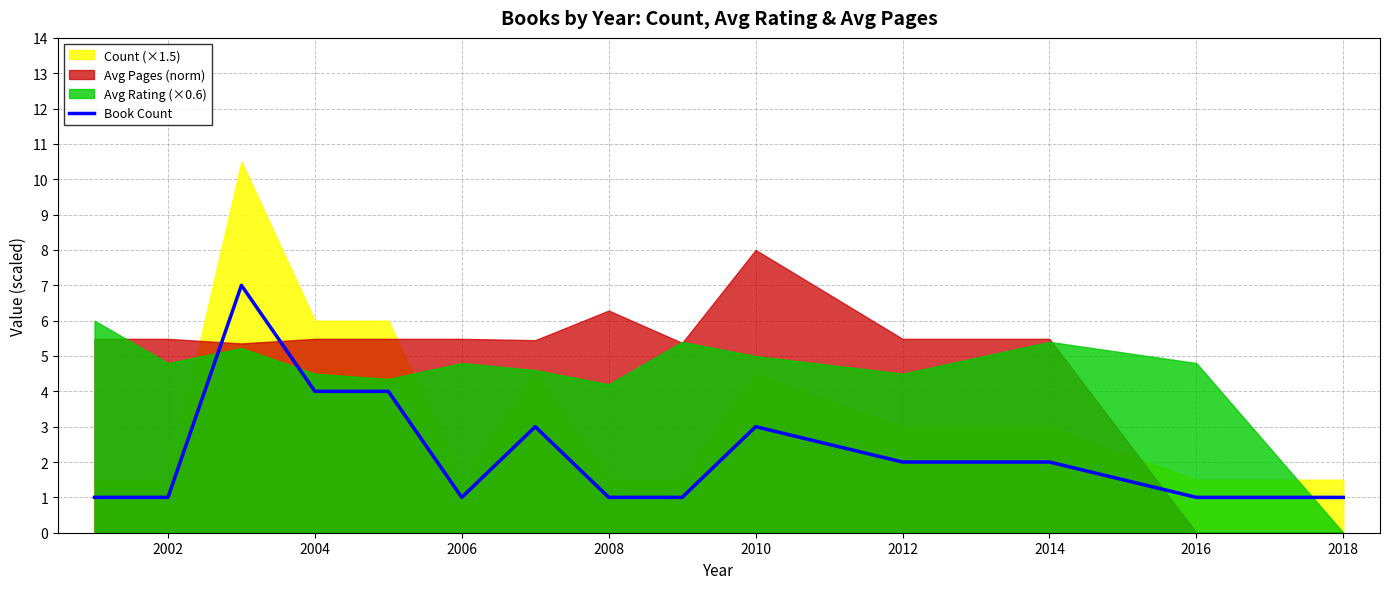

The Book Count series shows 1 at 2016. True or false?

True